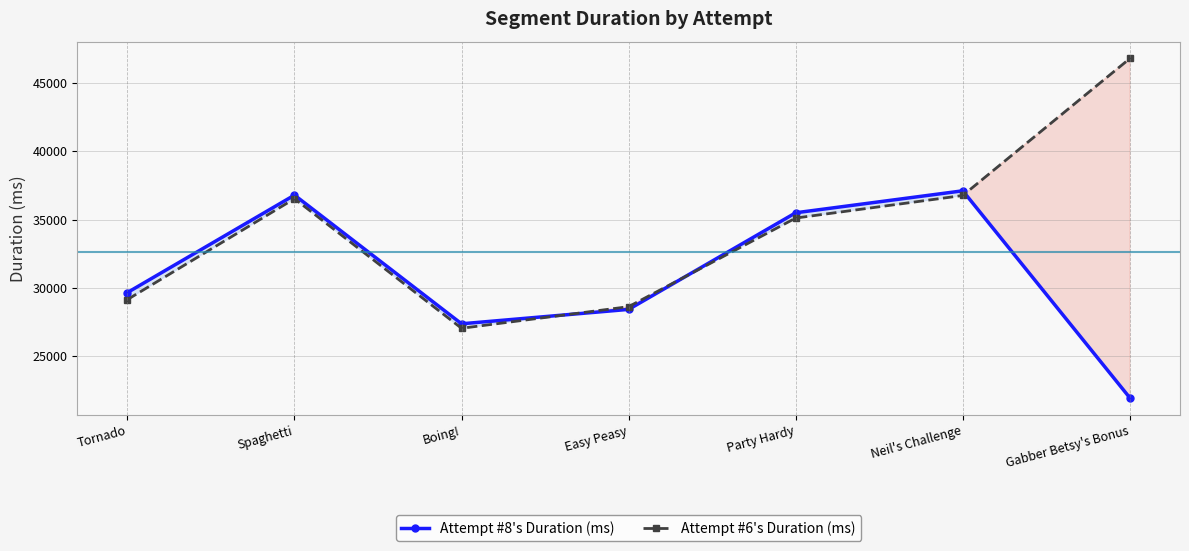

After their last crossing, which series has the higher values: Attempt #6's Duration (ms) or Attempt #8's Duration (ms)?

Attempt #6's Duration (ms)